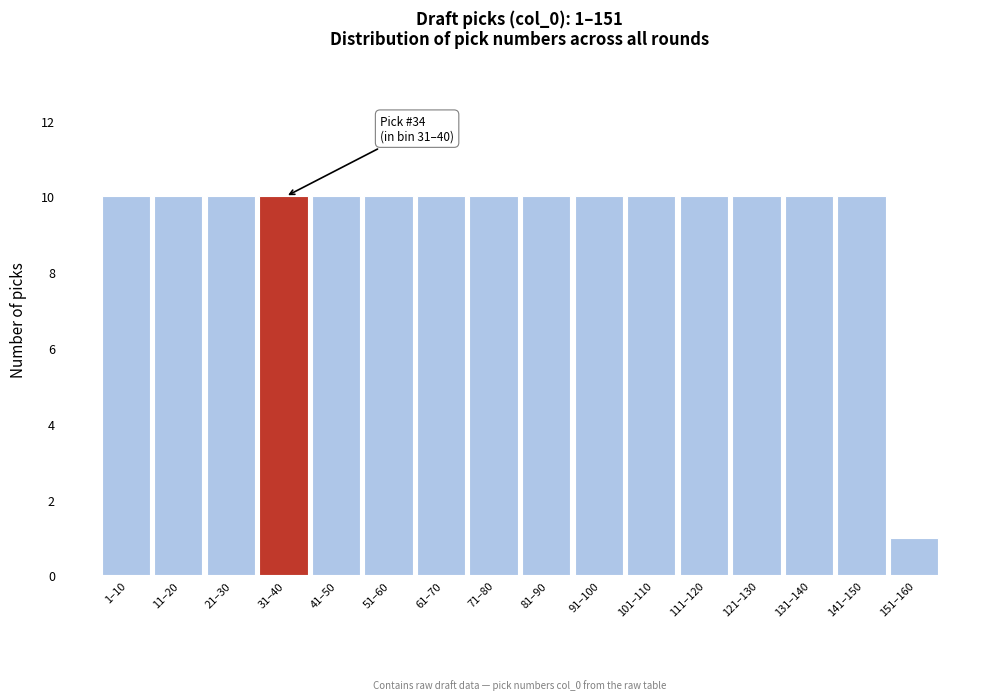

Reading right to left, what are all the values shown in this chart?

1	10	10	10	10	10	10	10	10	10	10	10	10	10	10	10